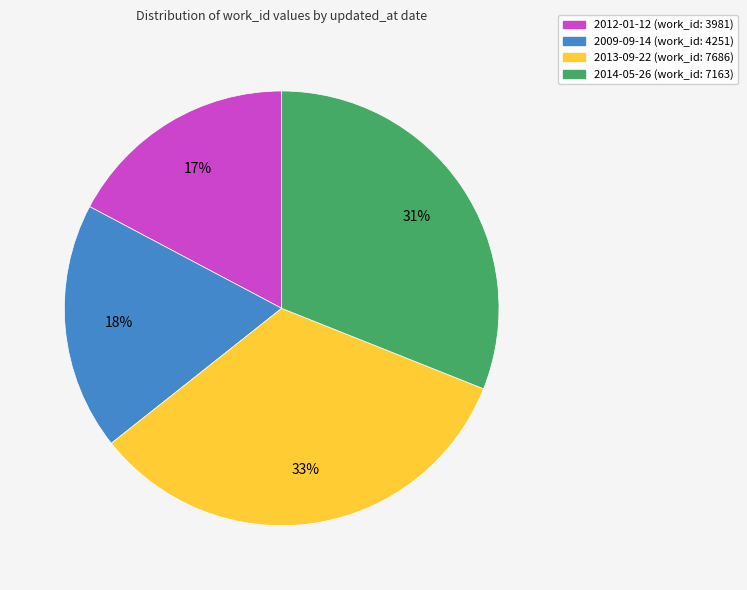

True or false: 2009-09-14 accounts for 18% of the total.

True